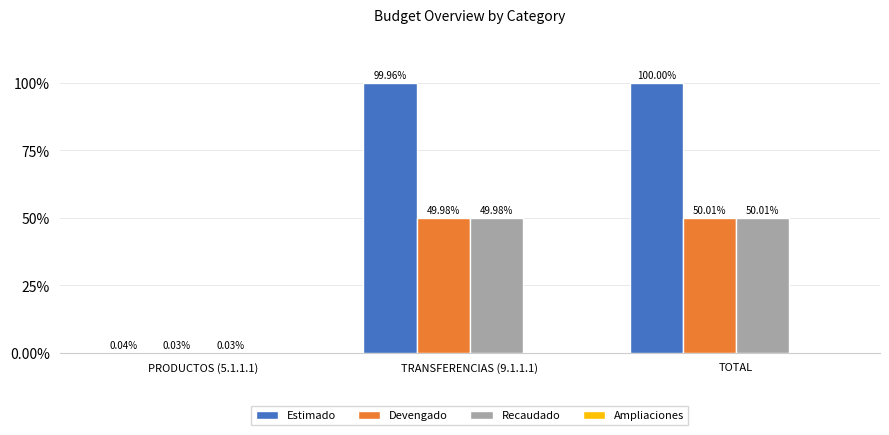

Rank the series by their maximum value, from highest to lowest.

Estimado, Devengado, Recaudado, Ampliaciones